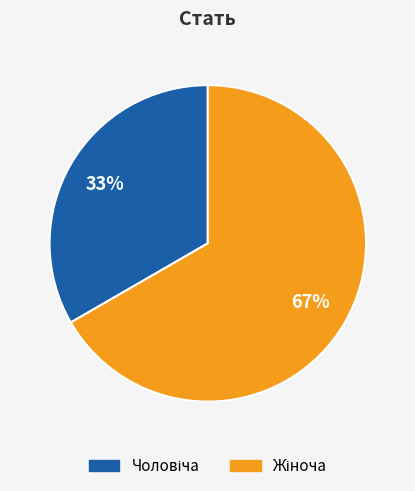

Is there a majority slice in this chart?

Yes